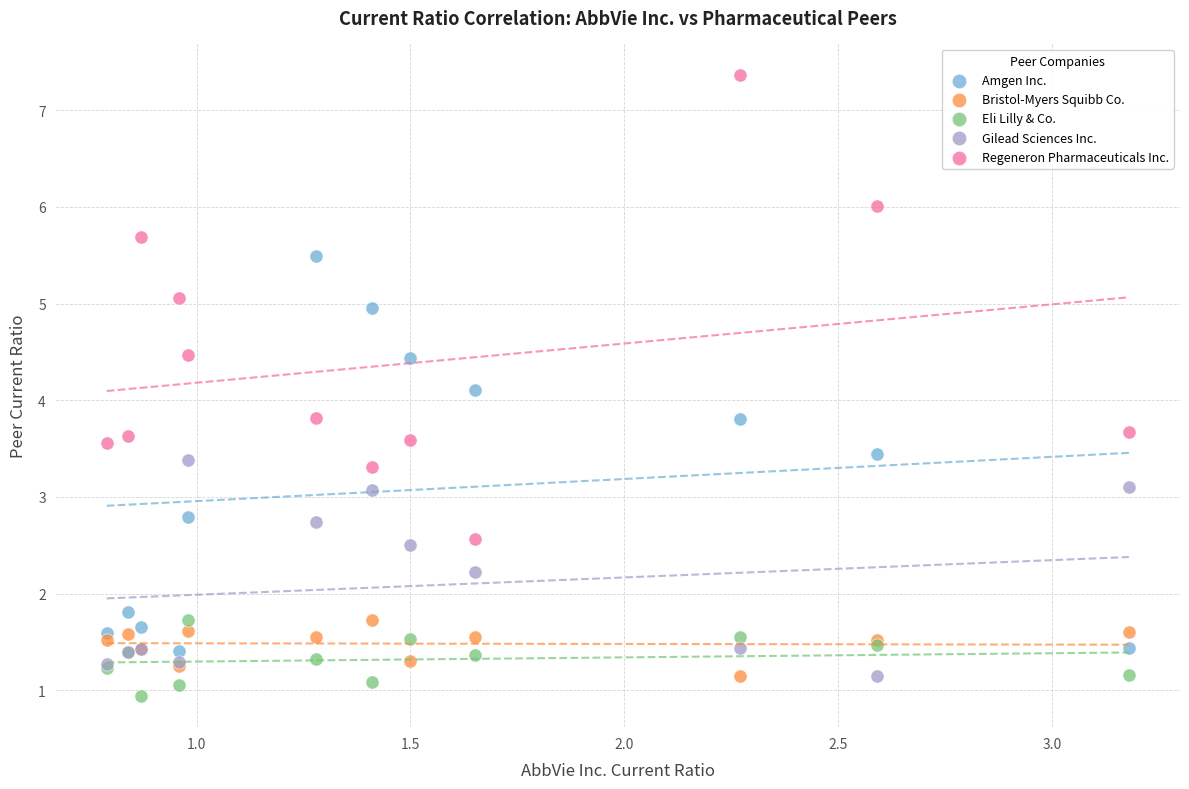

Which series reaches the maximum Y coordinate?

Regeneron Pharmaceuticals Inc.